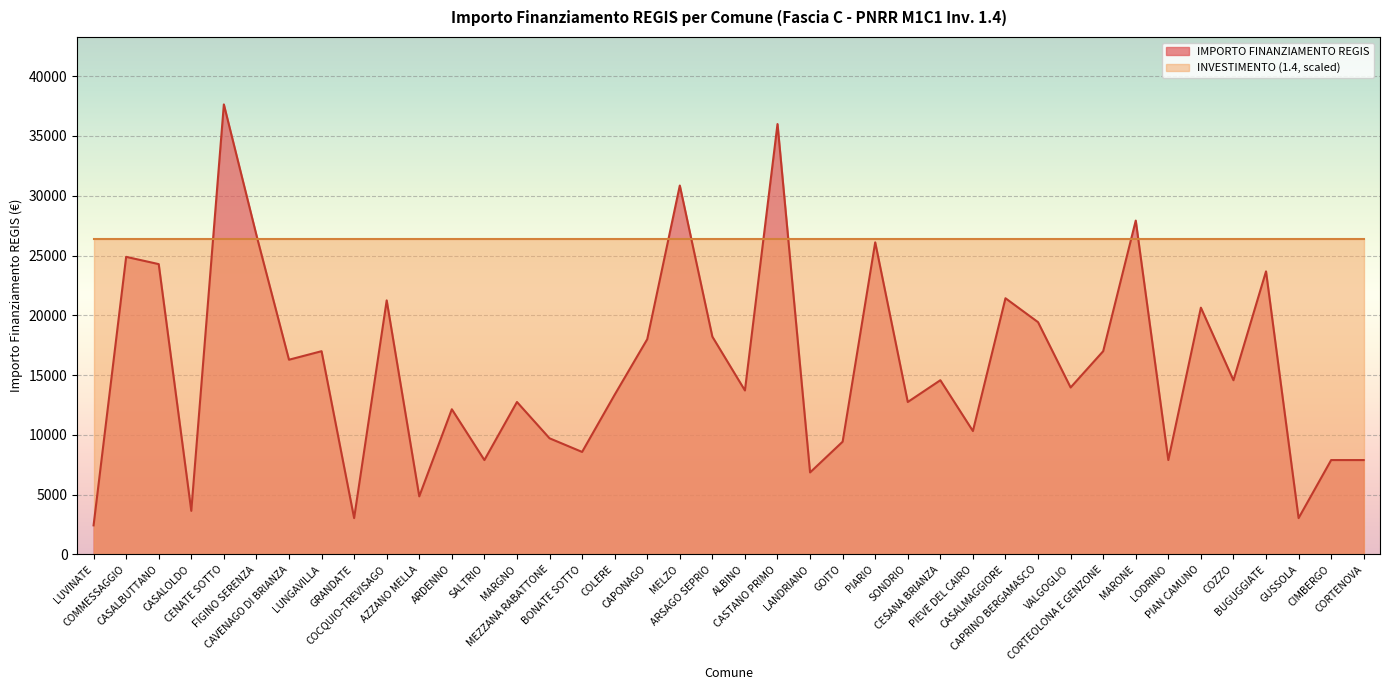

Count the number of values greater than 14568.

18